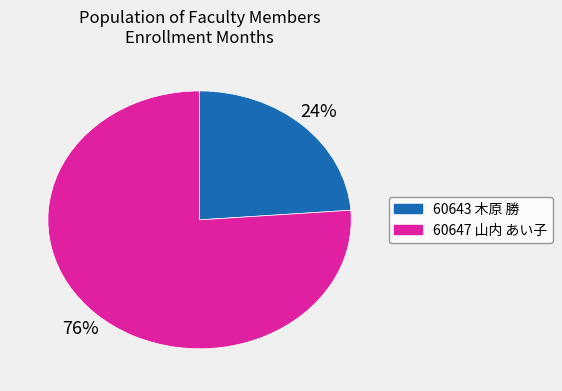

Which slice represents more than half of the pie?

60647 山内 あい子